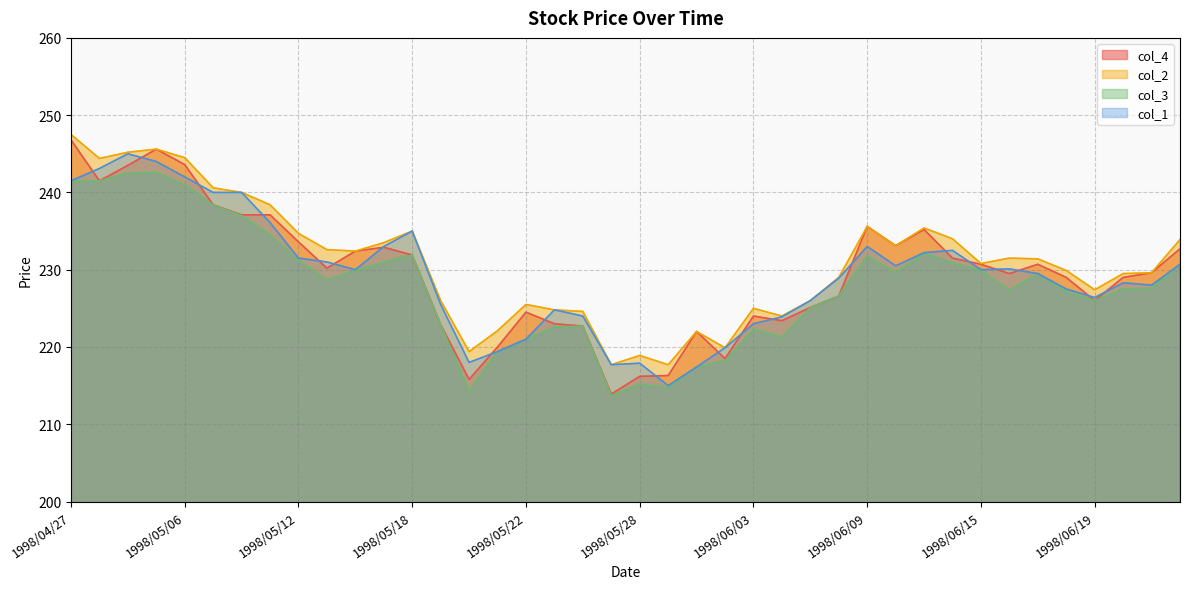

What is the average value of the col_3 series?

228.0